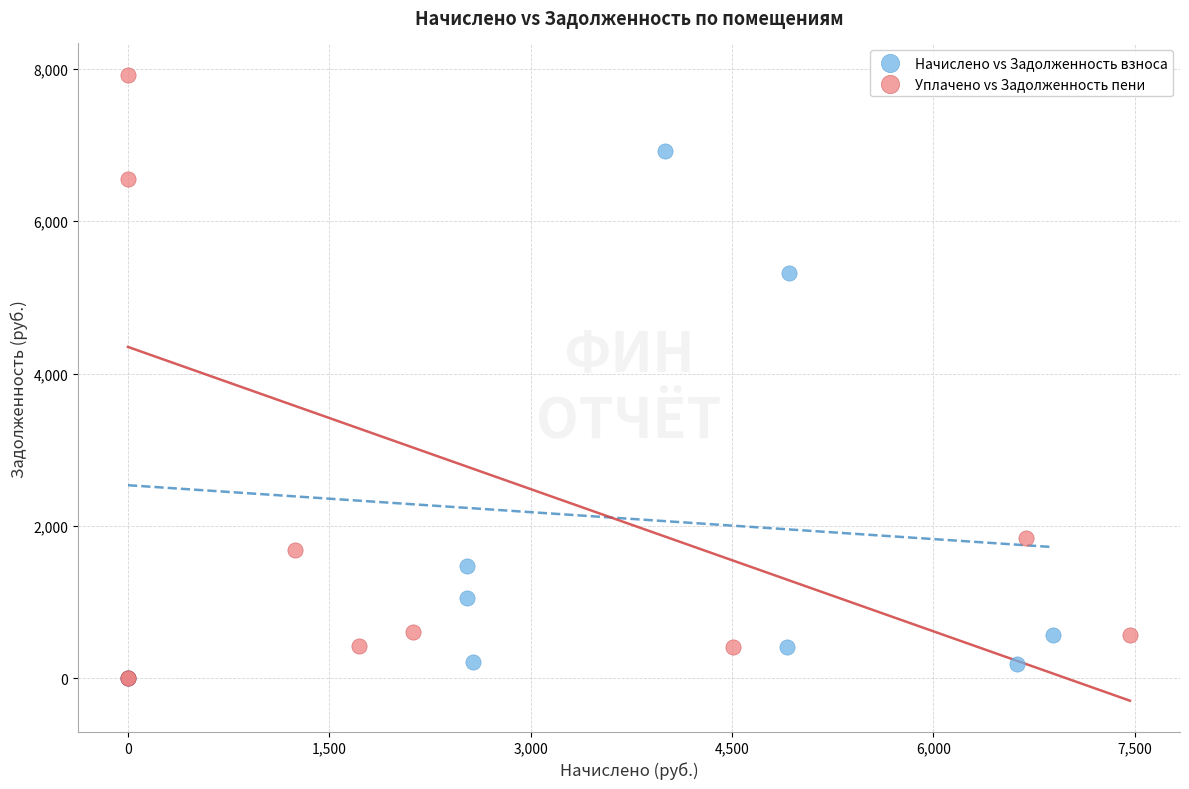

Which series contains the highest Y value?

Уплачено vs Задолженность пени